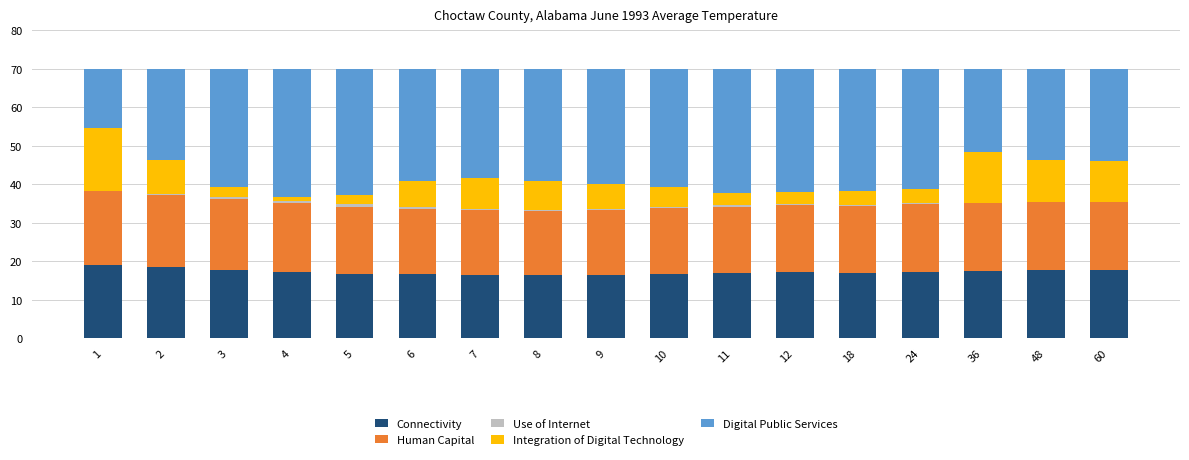

The value of Connectivity at 7 is 25.2. True or false?

False